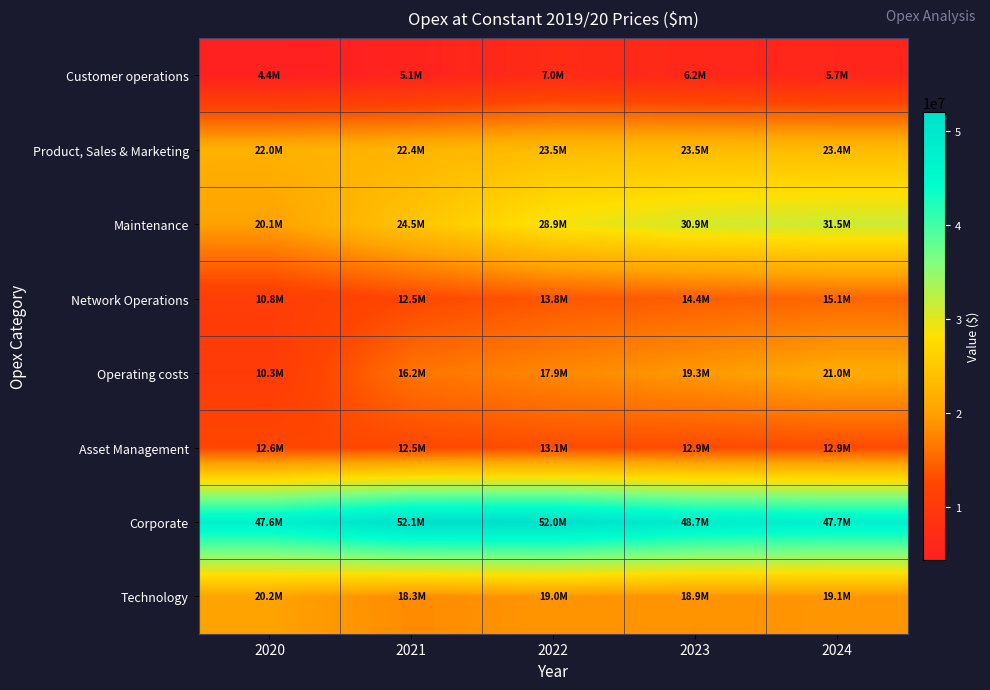

Which series has the largest total across all categories?

Corporate